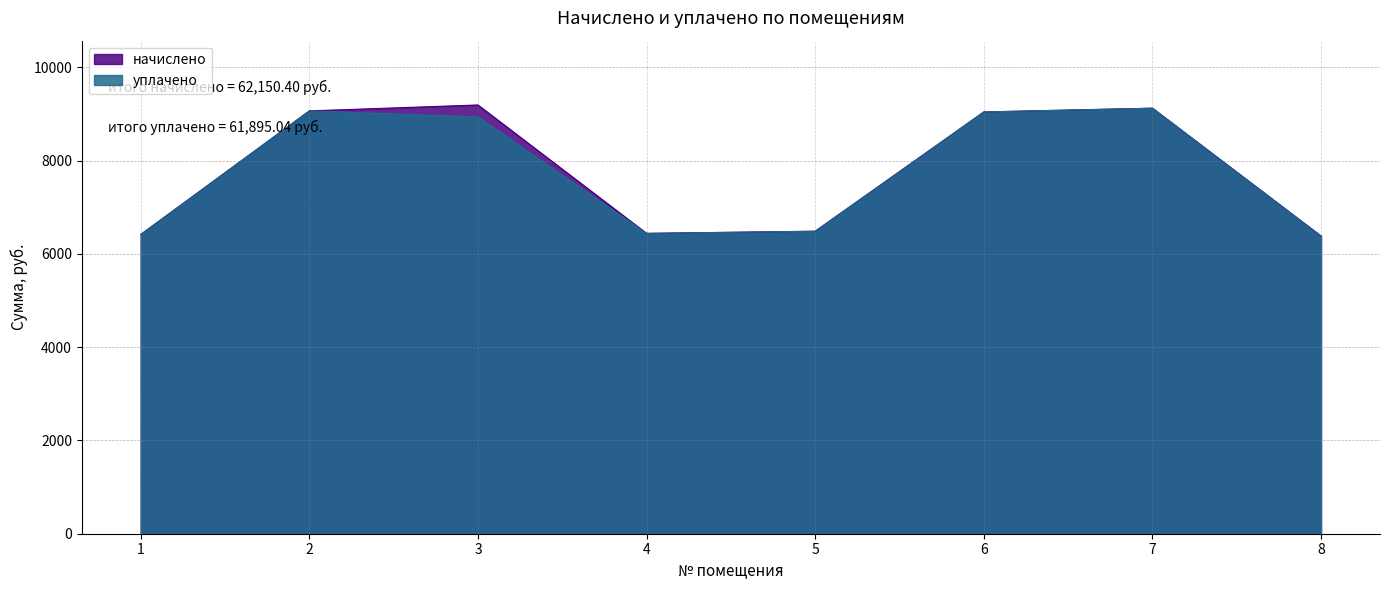

What is the approximate value of уплачено at 4?

6439.7